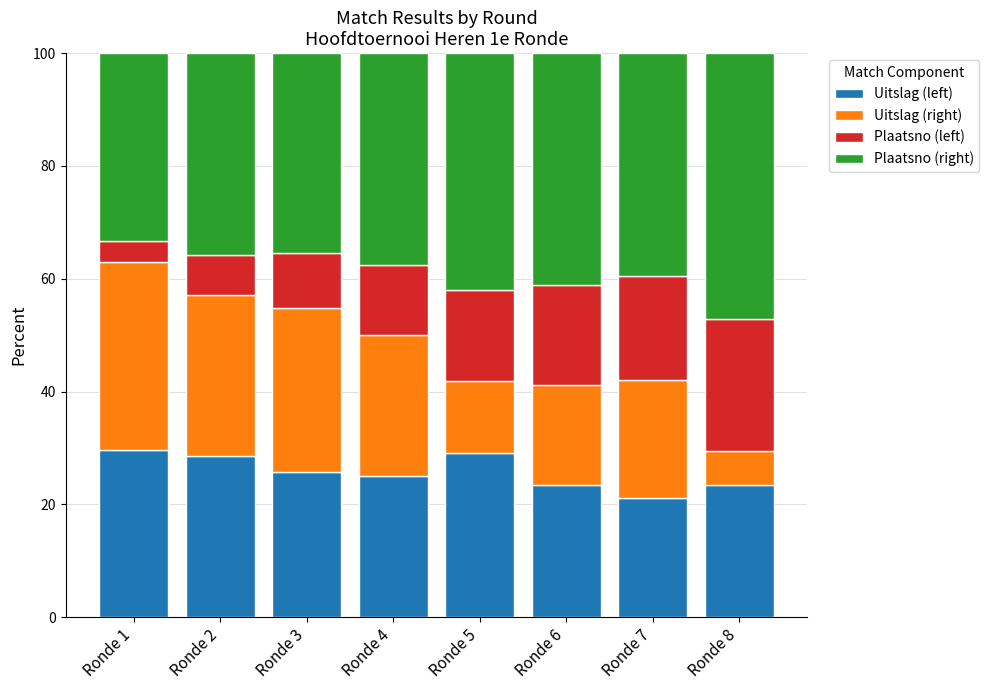

At which label does Uitslag (left) reach its minimum?

Ronde 7